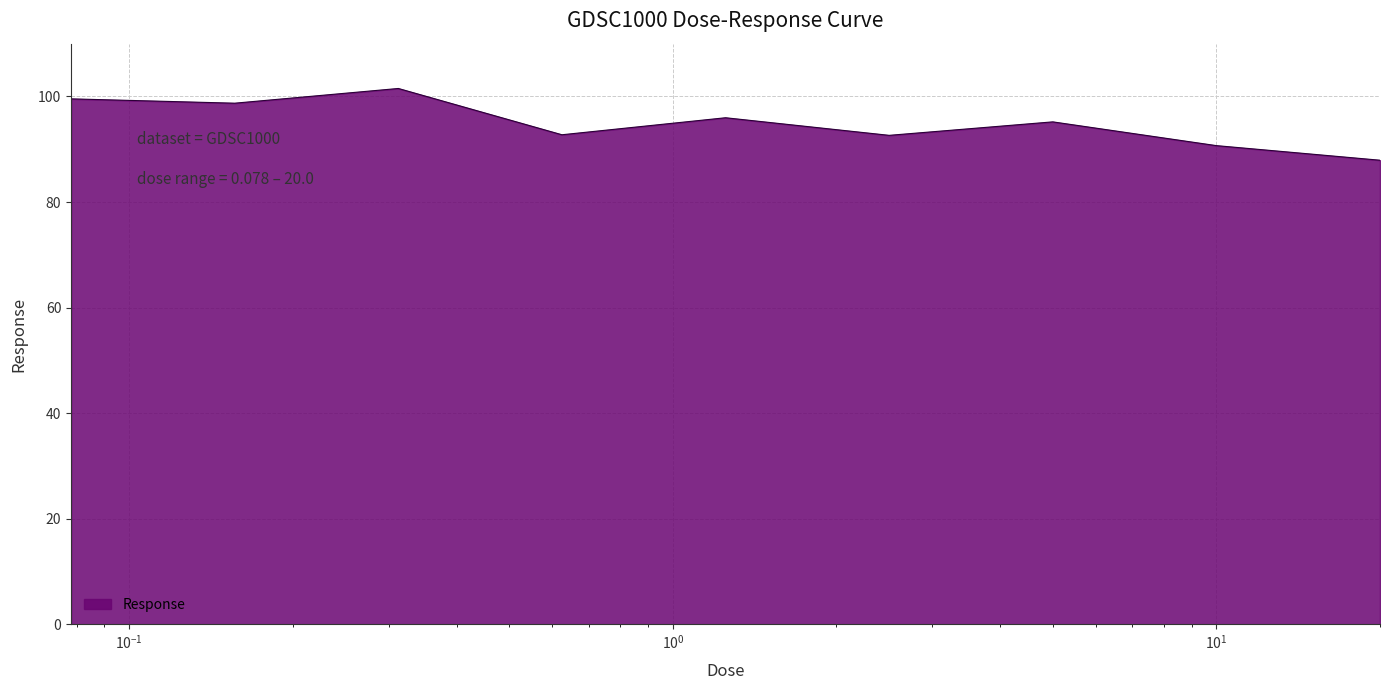

What is the minimum value shown in the chart?

87.9